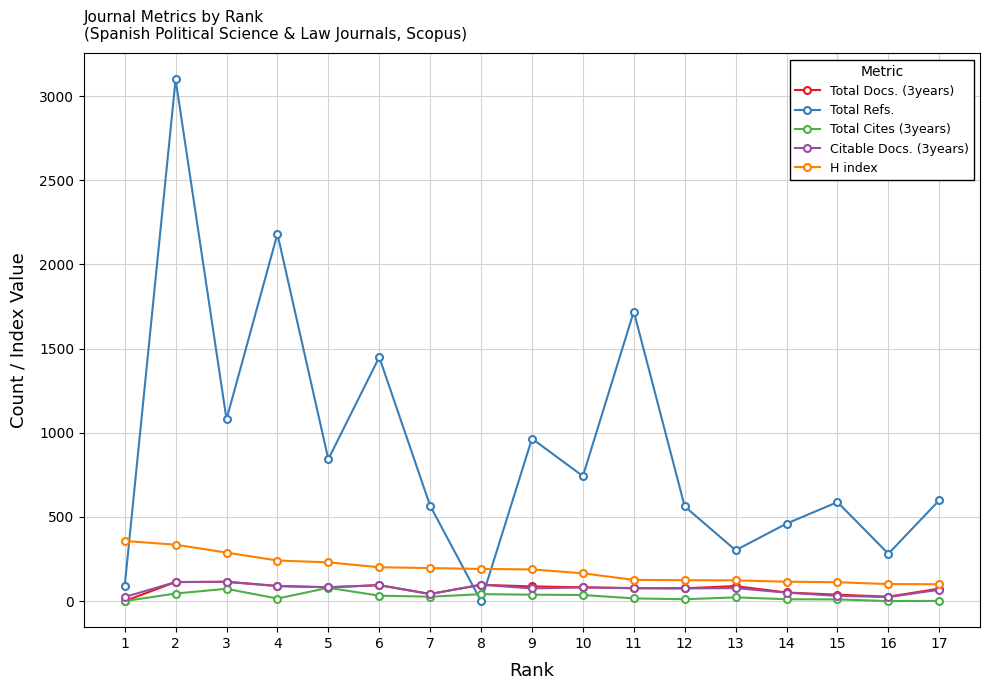

Which label corresponds to the largest value in the chart?

2